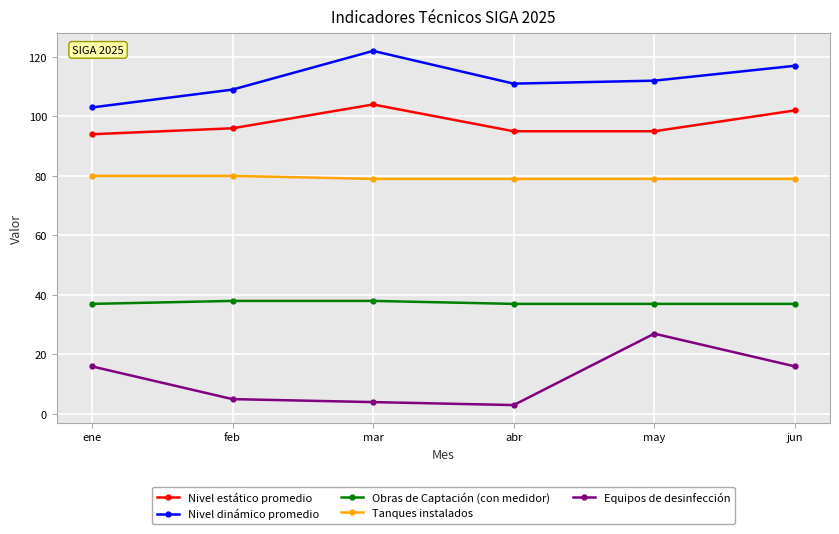

What is the difference between the highest and lowest values at jun?

101